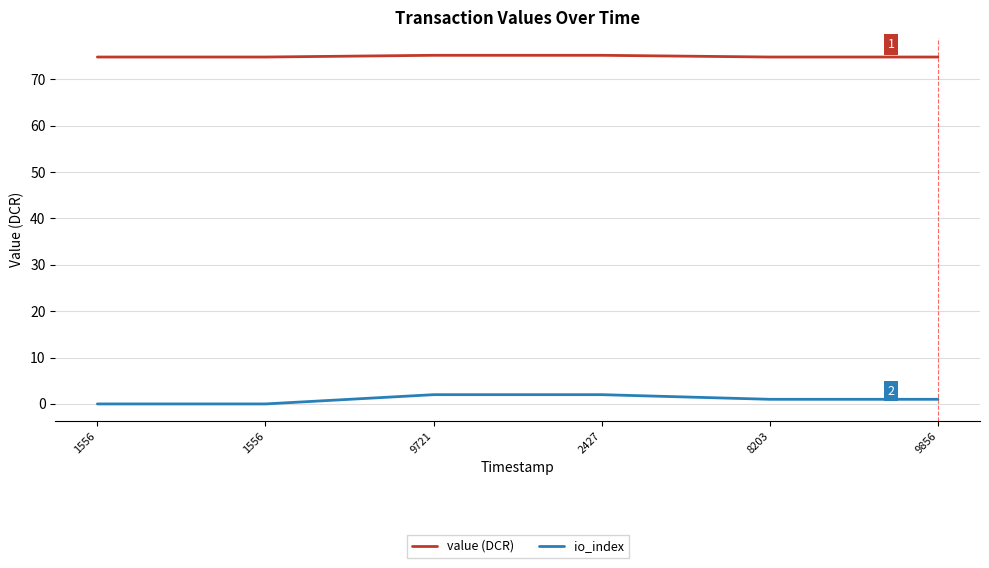

What is the difference between the maximum and minimum values in the value (DCR) series?

0.4